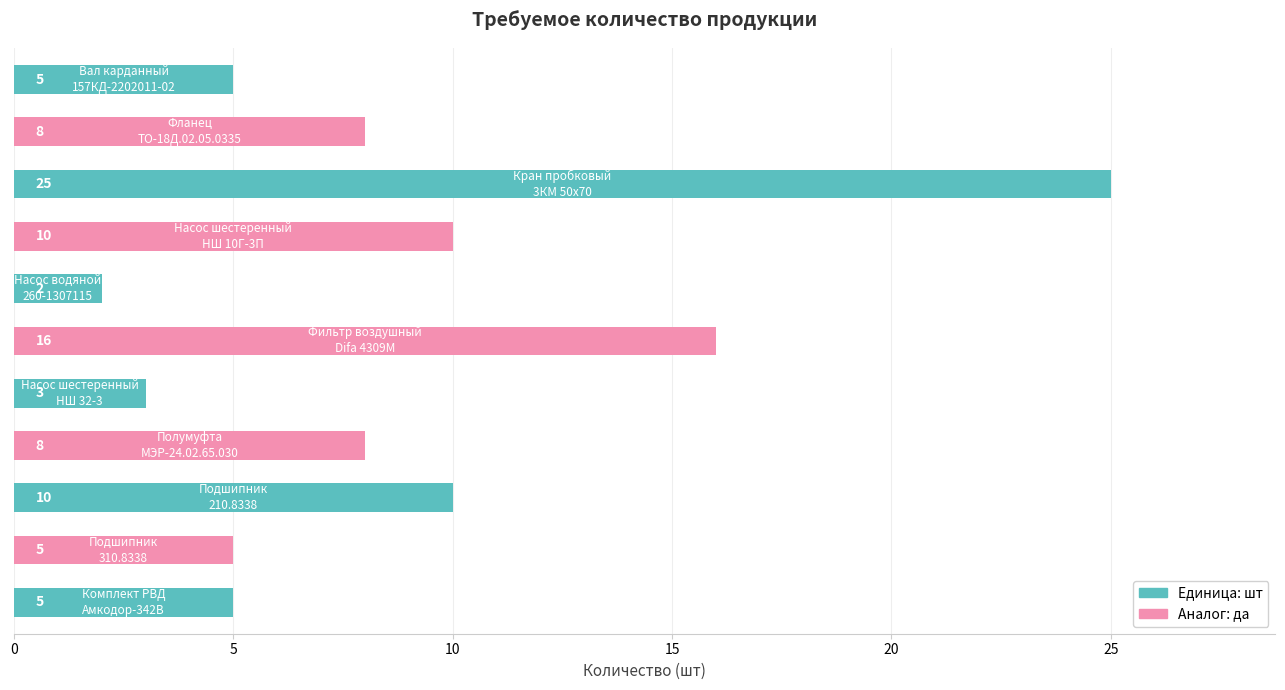

What is the sum of all values?

97